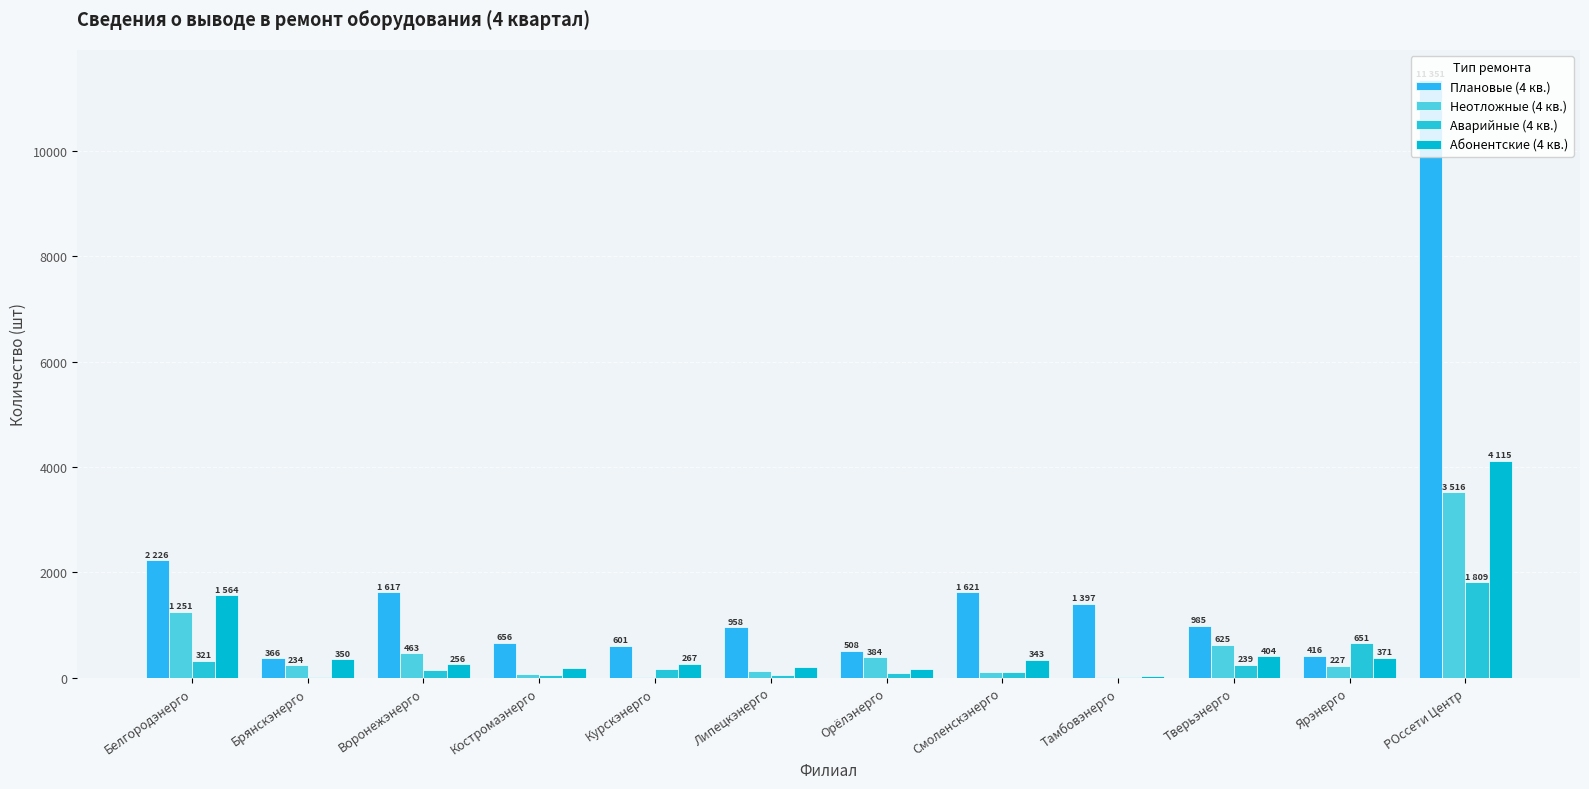

What is the maximum value shown in the chart?

11351